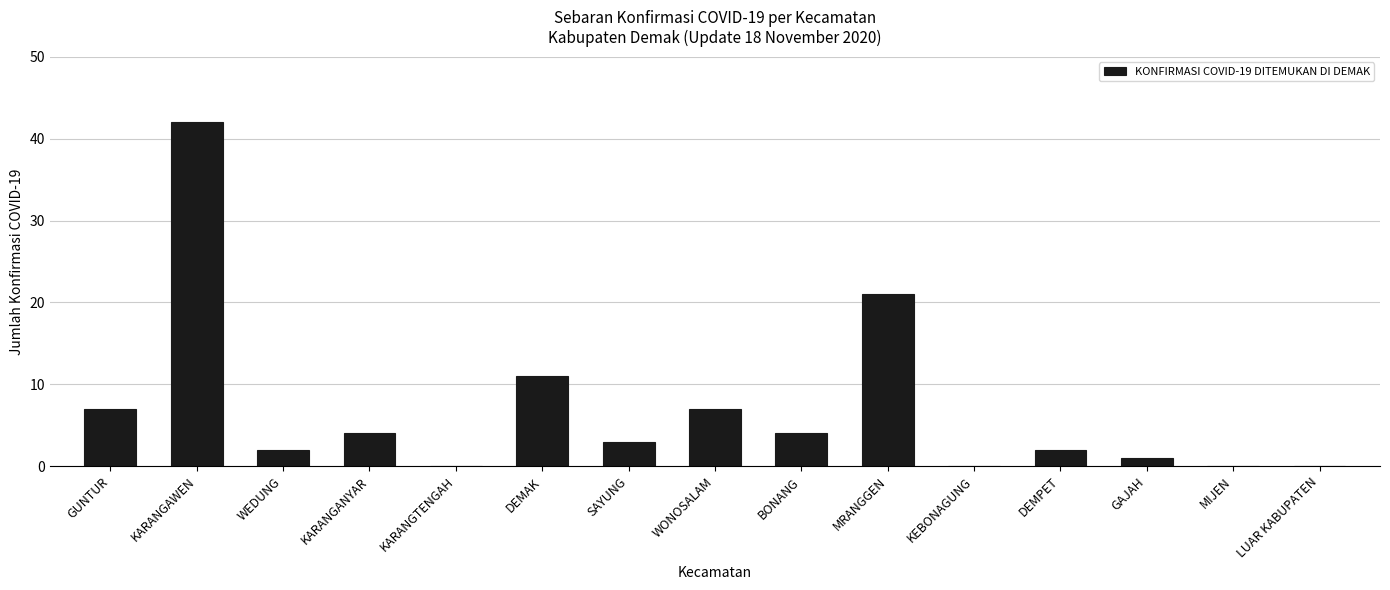

Reading left to right, what are all the values shown in this chart?

GUNTUR=7	KARANGAWEN=42	WEDUNG=2	KARANGANYAR=4	KARANGTENGAH=0	DEMAK=11	SAYUNG=3	WONOSALAM=7	BONANG=4	MRANGGEN=21	KEBONAGUNG=0	DEMPET=2	GAJAH=1	MIJEN=0	LUAR KABUPATEN=0